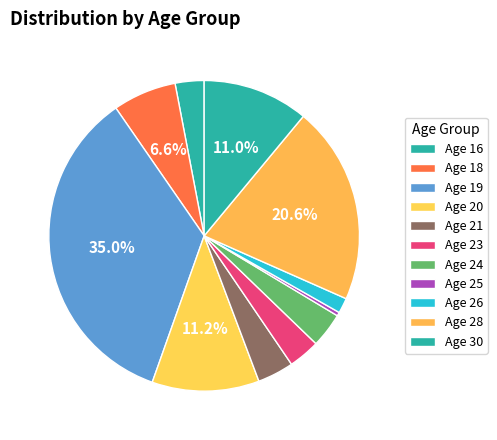

Count the number of slices in the pie.

11